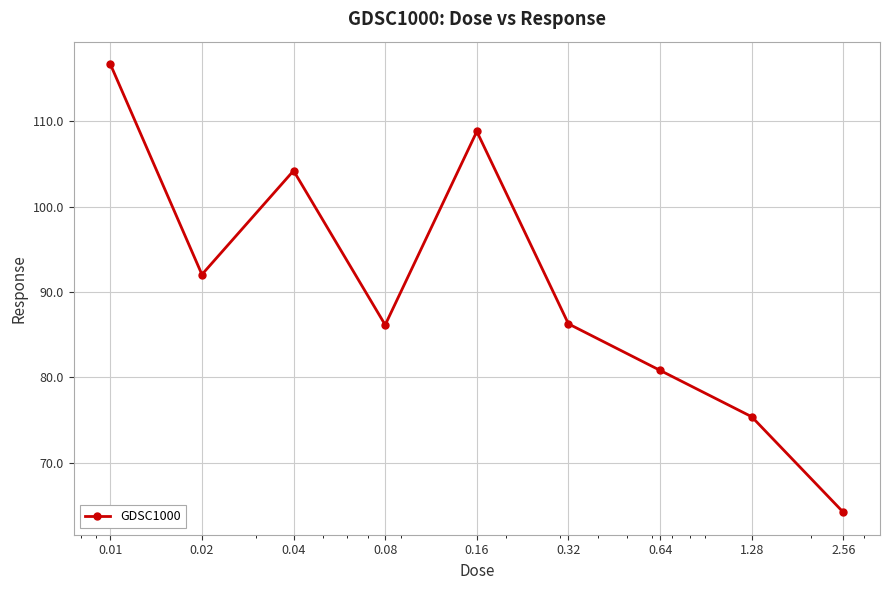

How many points are lower than both their immediate neighbors (excluding endpoints)?

2